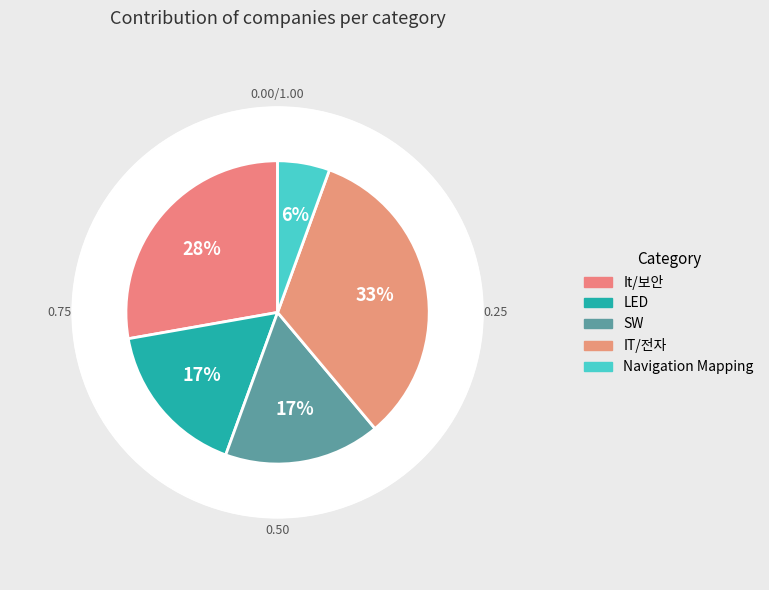

How many segments does this pie chart have?

5